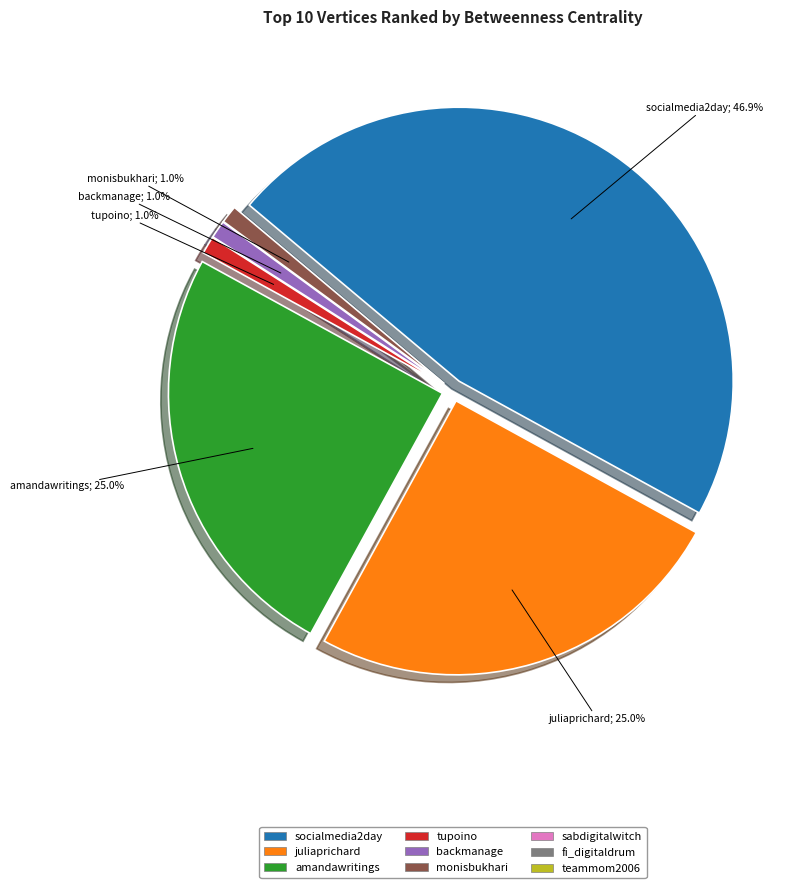

Which category has the smallest portion of the pie?

sabdigitalwitch